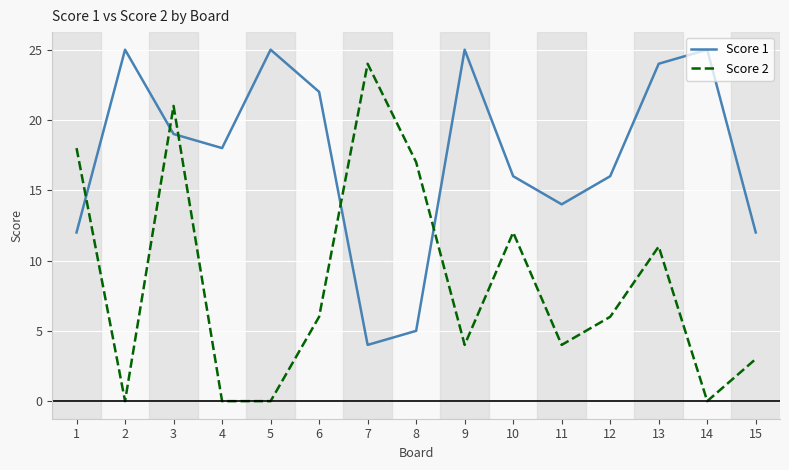

Does the chart display data point markers on the line(s)?

No